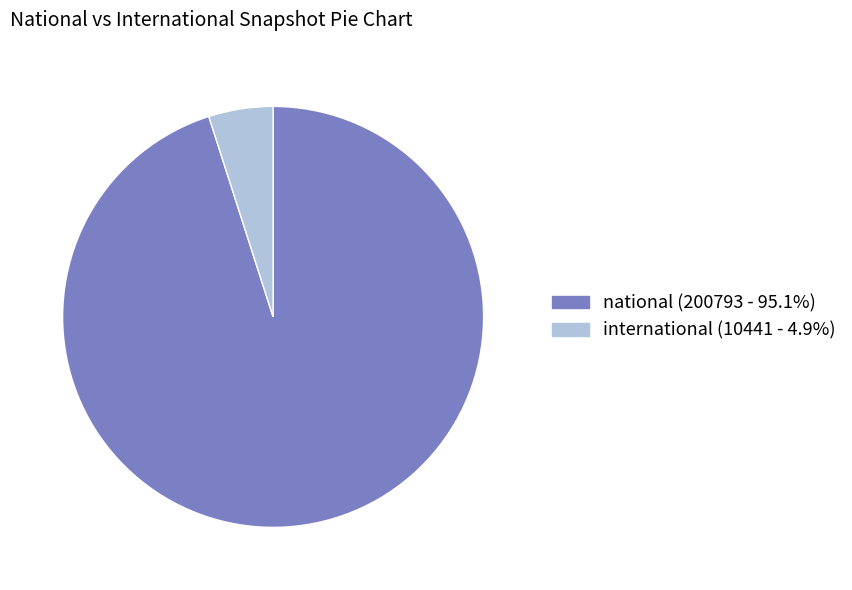

Rank the categories by value from lowest to highest.

international, national